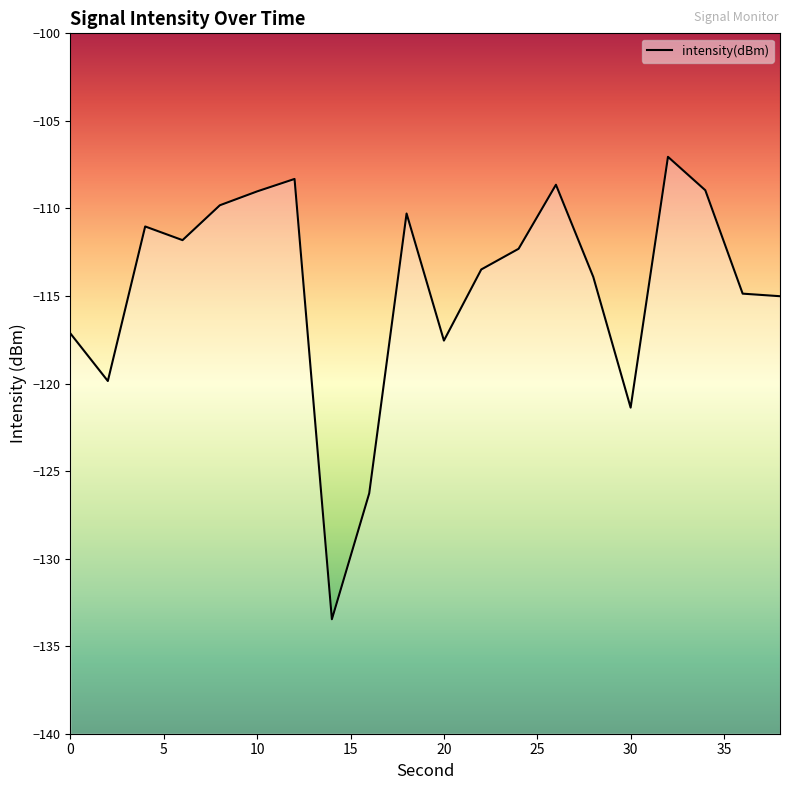

What is the difference between the second highest and minimum values?

25.1